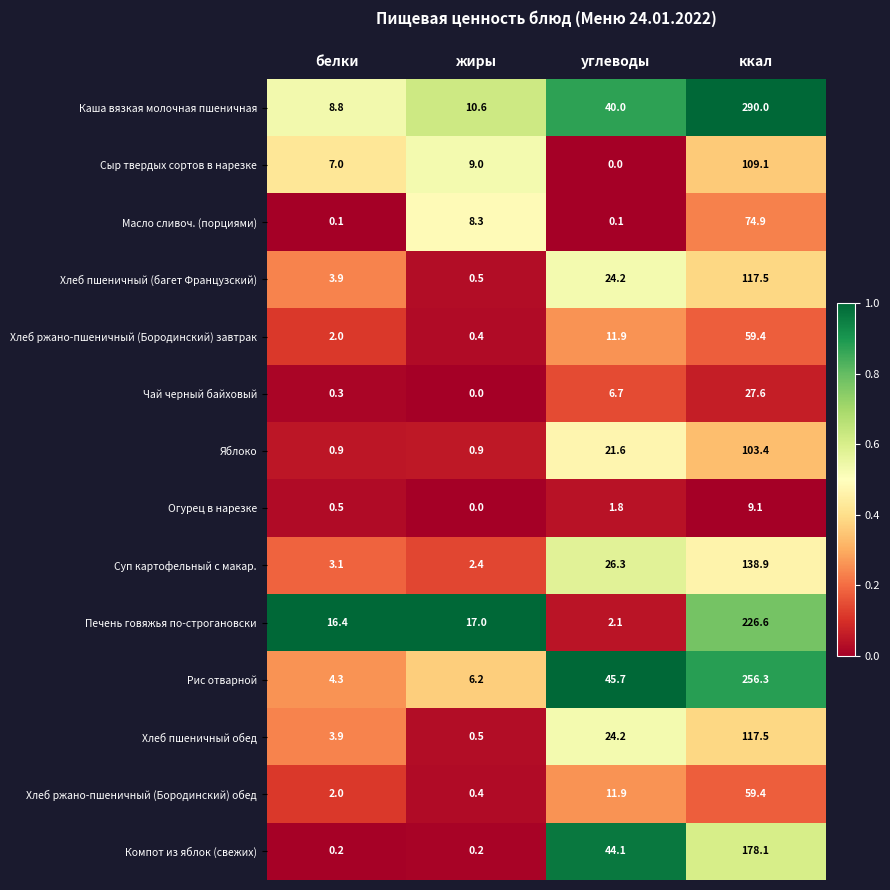

At how many categories does at least one series exceed 0?

4